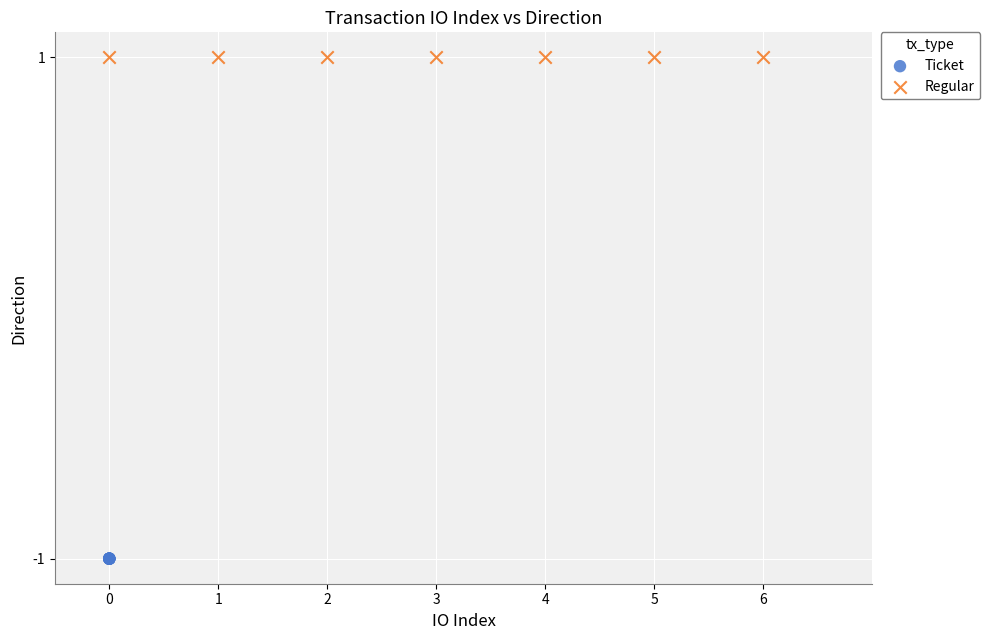

What are all the series names shown in the legend?

Ticket, Regular